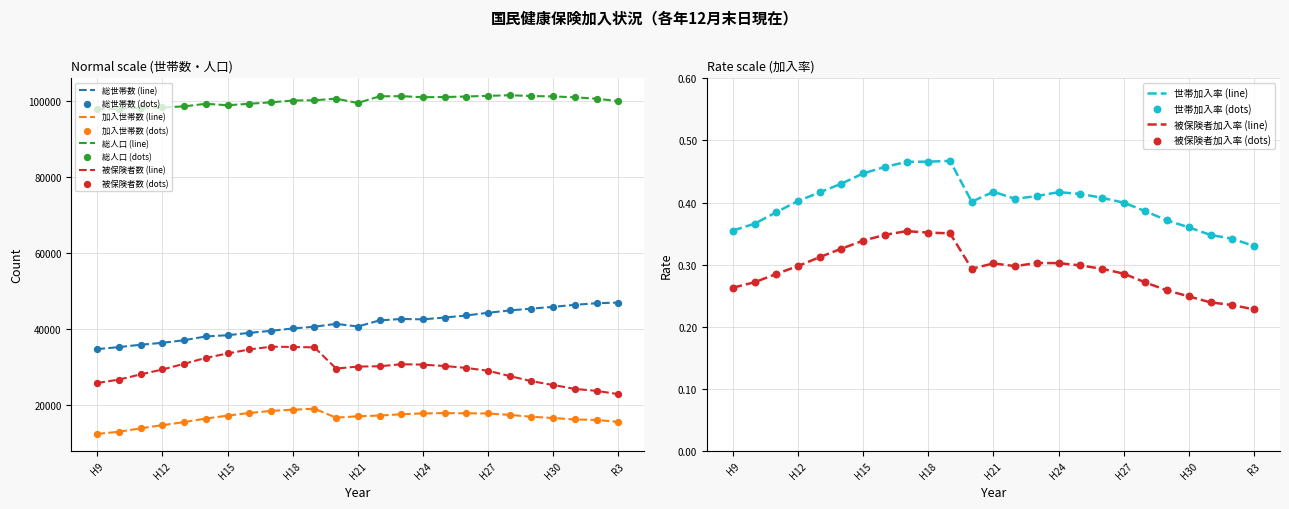

Which series reaches the minimum Y coordinate?

被保険者加入率